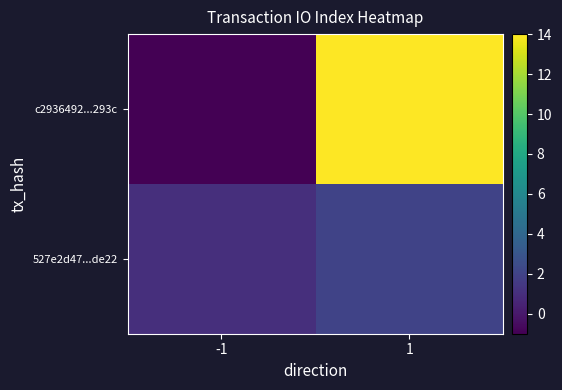

What is the smallest value displayed?

-1